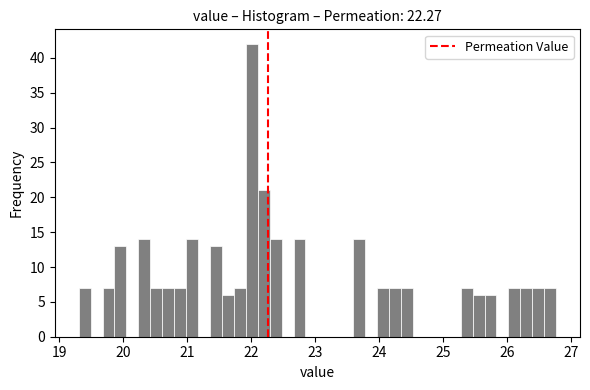

Around what value on the x-axis is the tallest bar? Give the approximate position of its centre, as read against the axis.

22.0